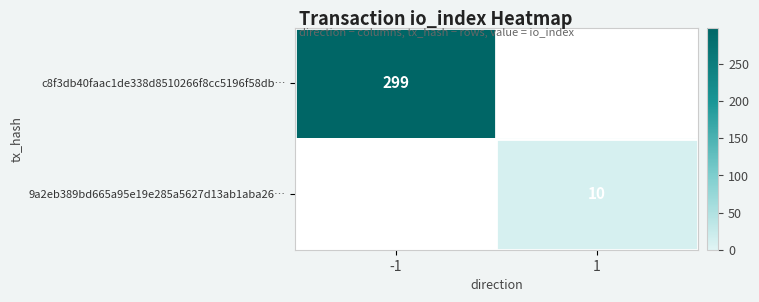

The c8f3db40faac1de338d8510266f8cc5196f58db… series shows 299 at -1. True or false?

True